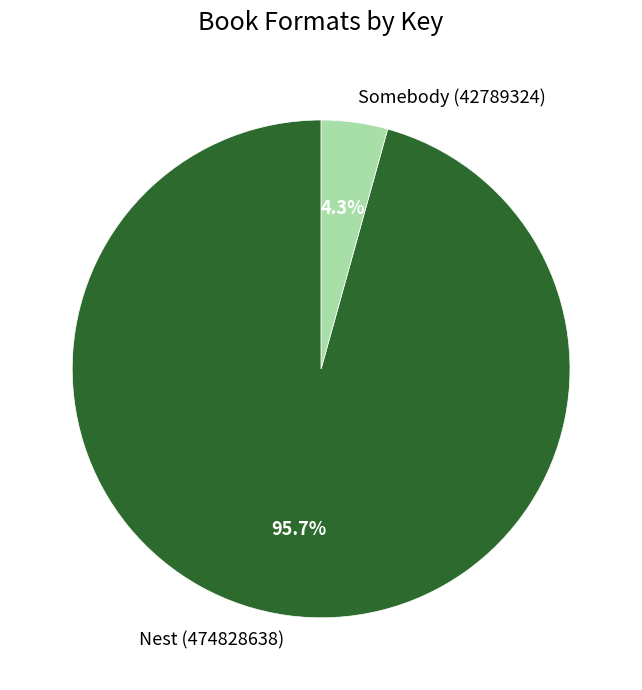

Does Nest (474828638) account for over 50% of the chart?

Yes